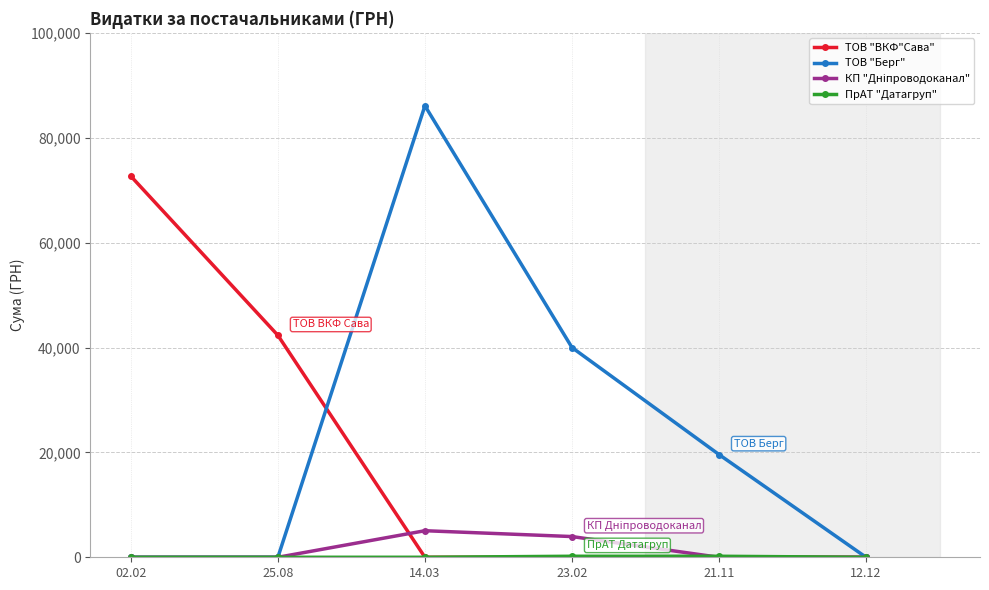

Which series has the widest spread of values?

ТОВ "Берг"